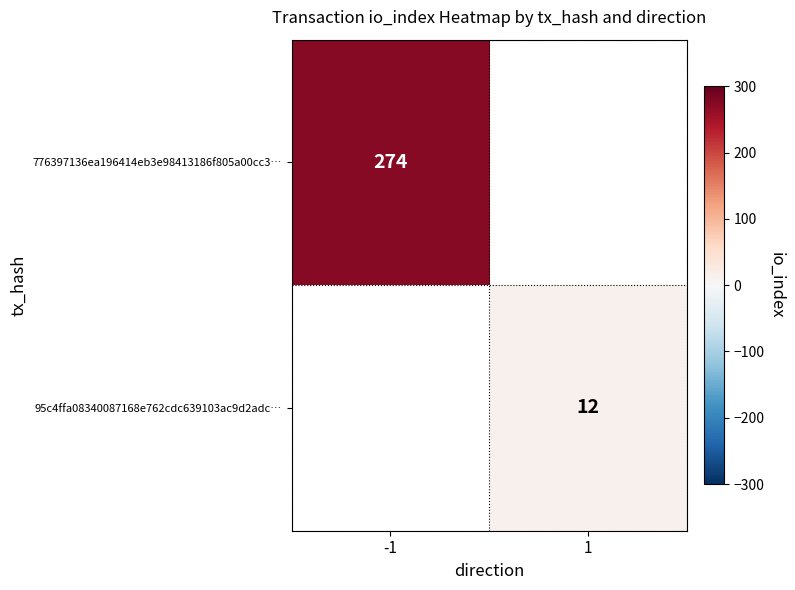

The value of 776397136ea196414eb3e98413186f805a00cc3… at -1 is 83. True or false?

False